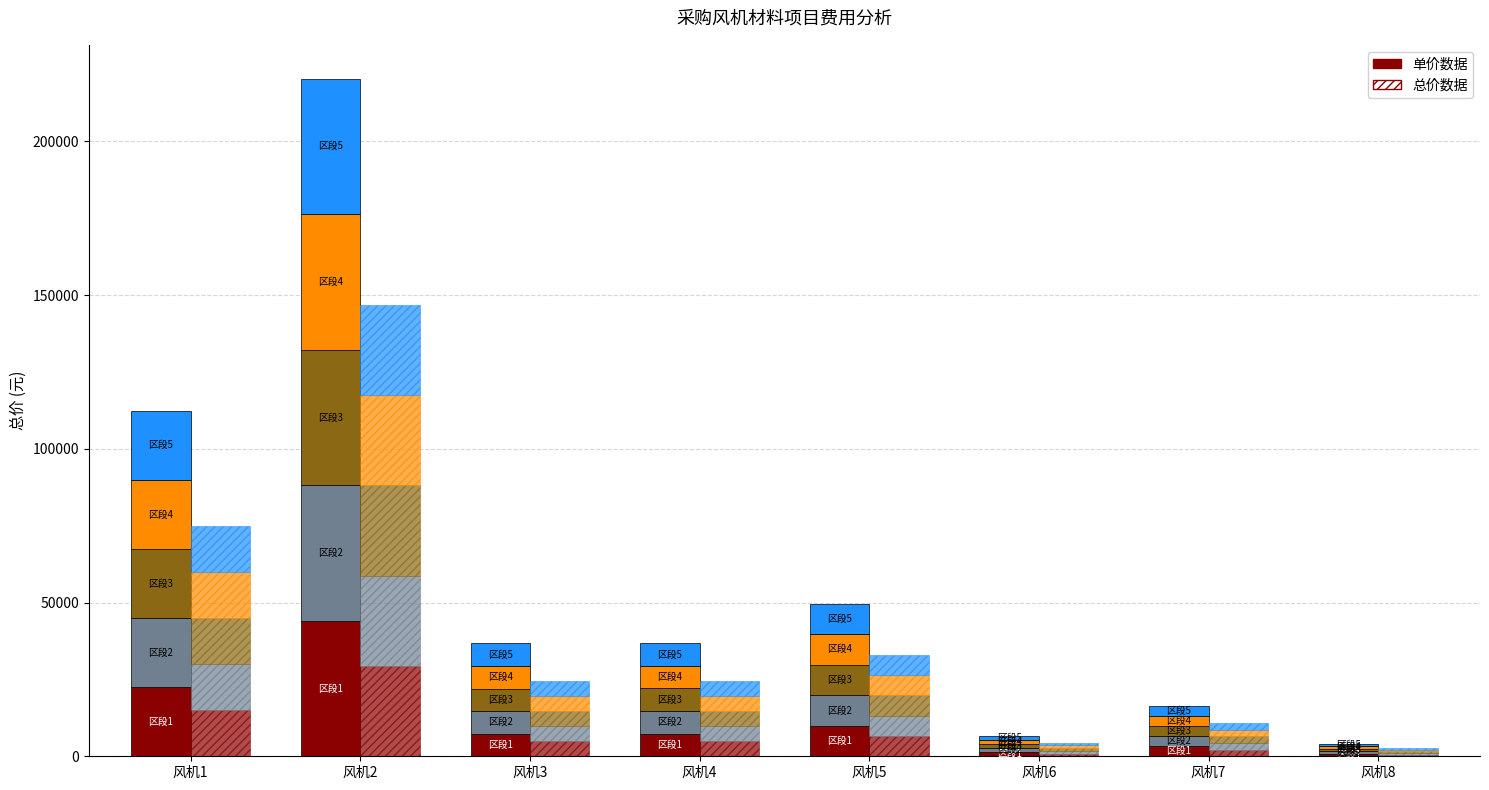

Reading right to left, list all the values displayed in this chart.

825.0	3263.5	1326.7	9927.7	7352.4	7344.5	44066.9	22462.6